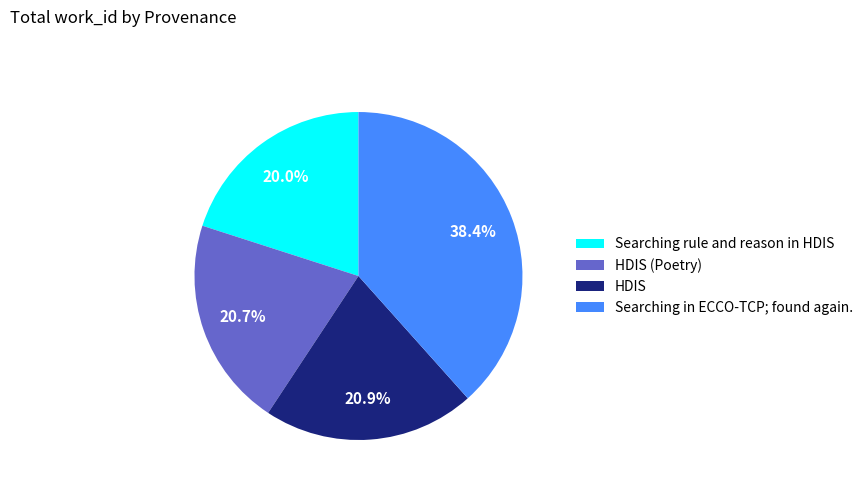

Does HDIS (Poetry) represent more than half of the total?

No